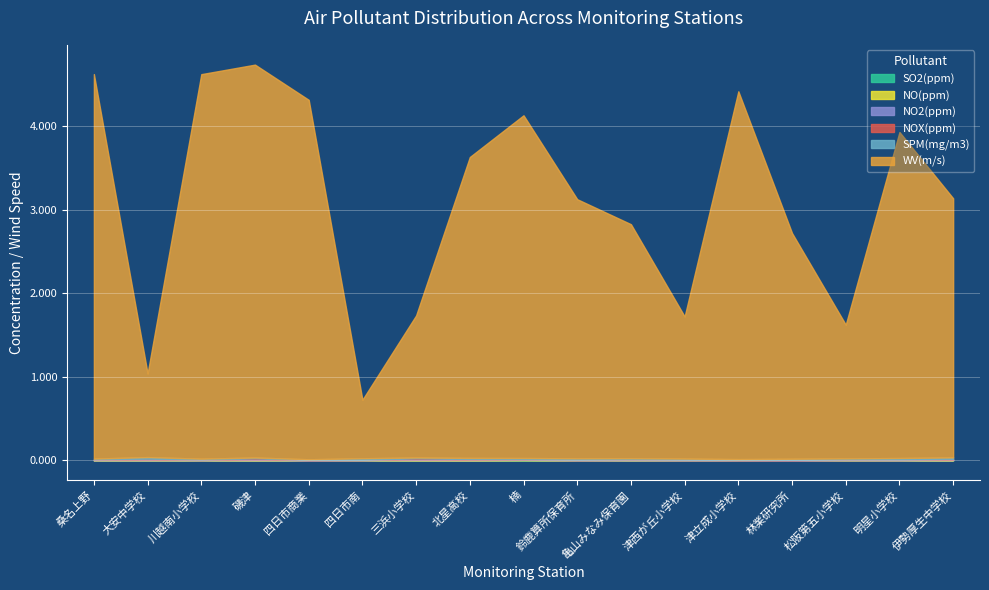

Which series has the widest spread of values?

WV(m/s)